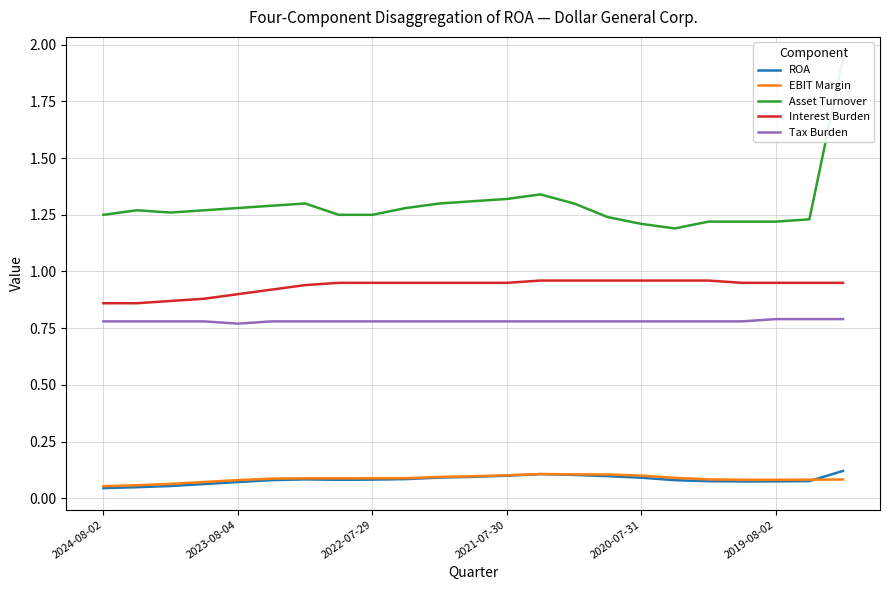

What position from the left is 13?

14